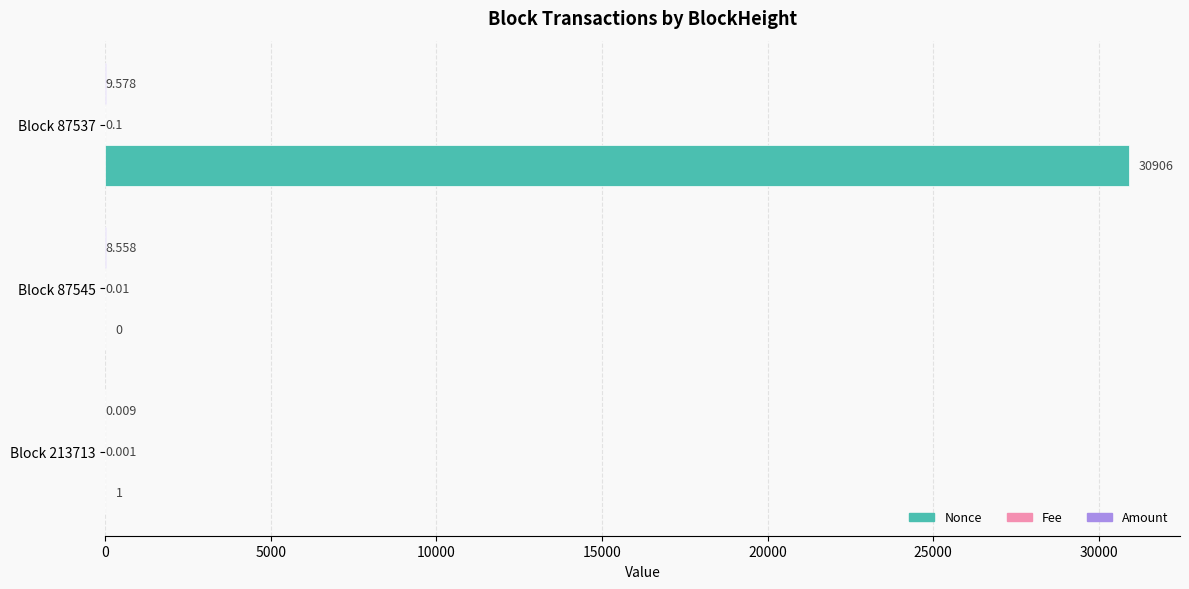

Which series changed the most between Block 87545 and Block 87537?

Nonce